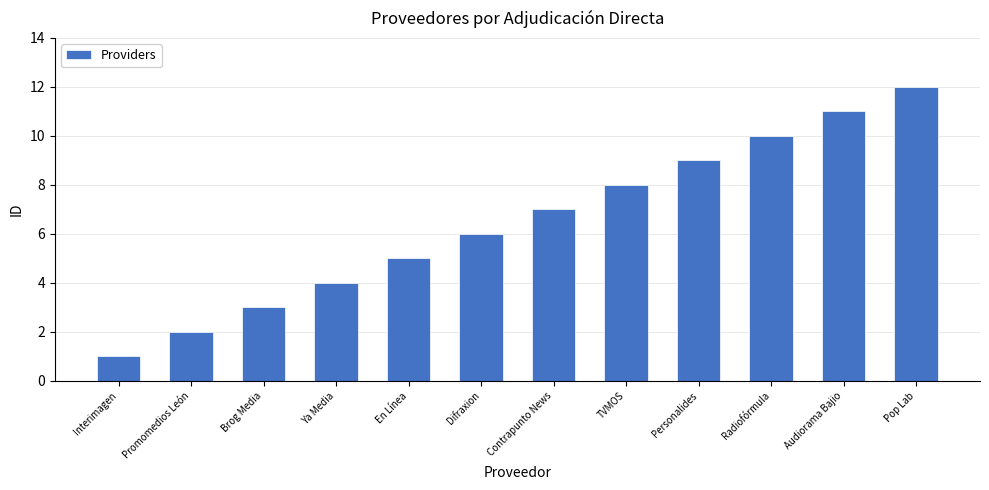

Reading left to right, transcribe all the data shown in this chart.

1	2	3	4	5	6	7	8	9	10	11	12